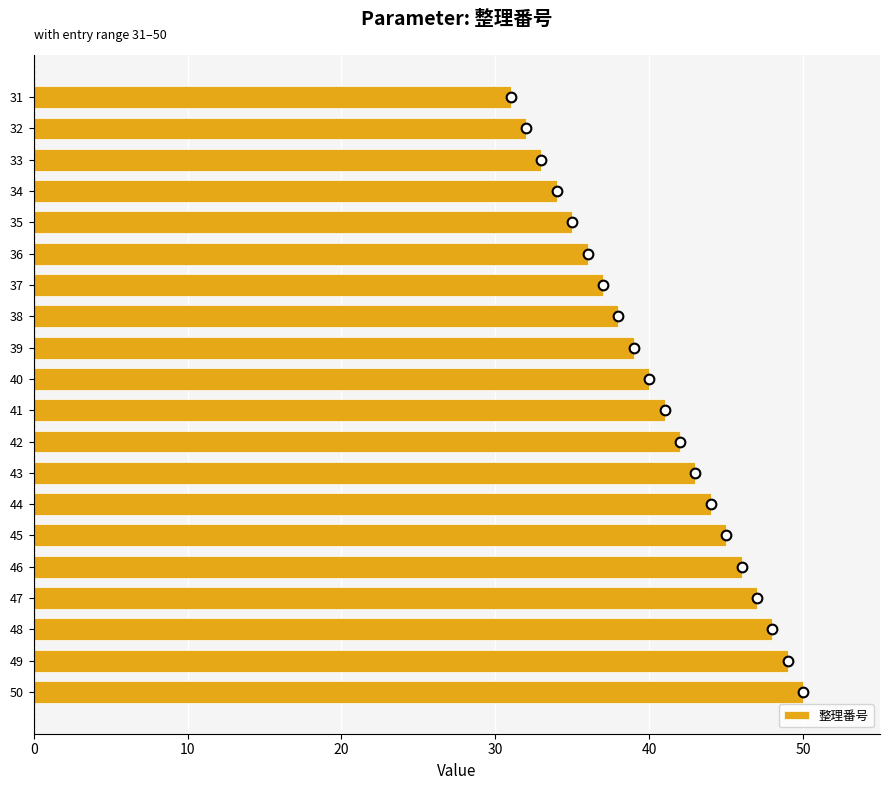

What is the difference between the maximum and minimum values?

19